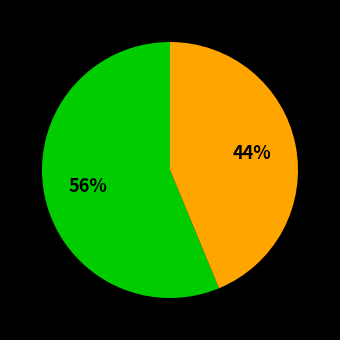

To the nearest percent, what is the average slice percentage?

50%